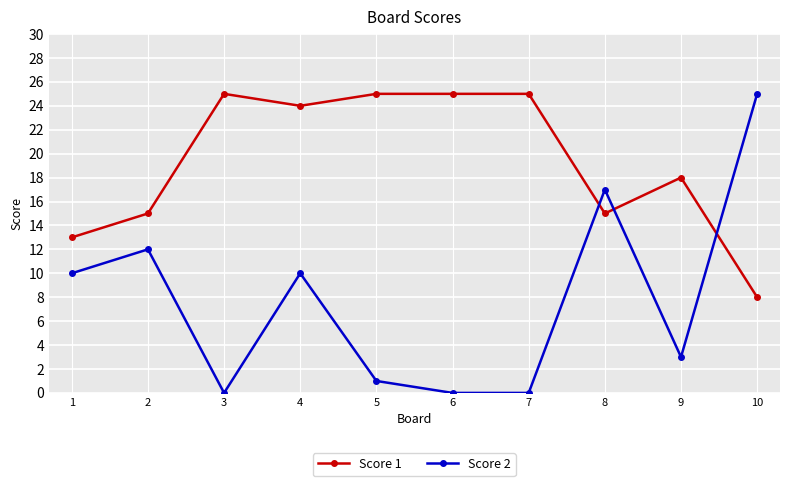

What is the difference between the maximum and minimum values in the Score 1 series?

17